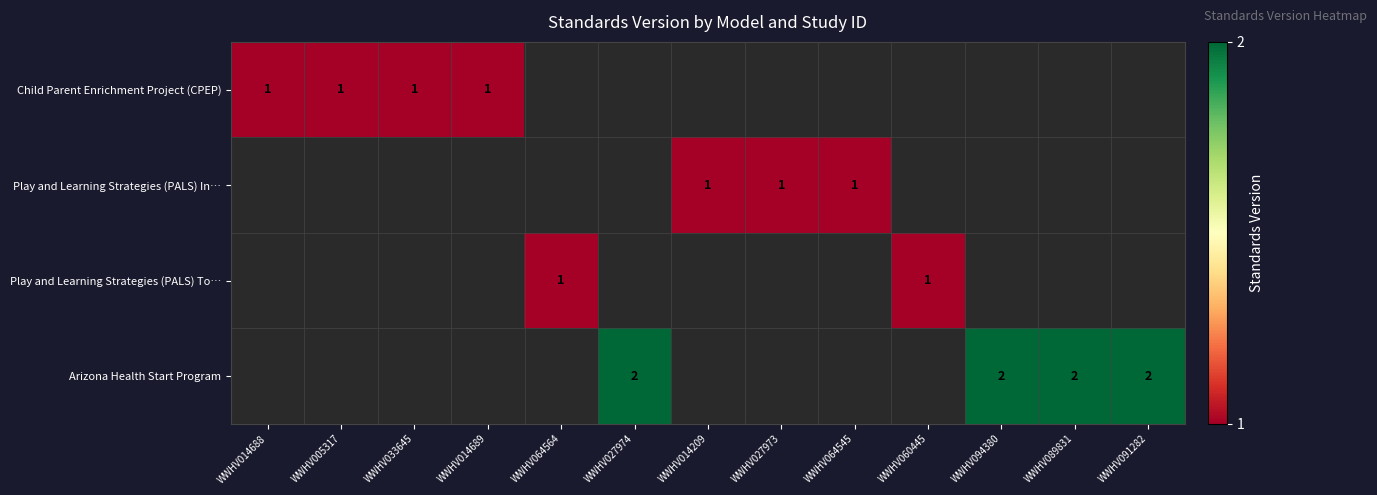

True or false: Arizona Health Start Program has a value of 3 at WWHV089831.

False